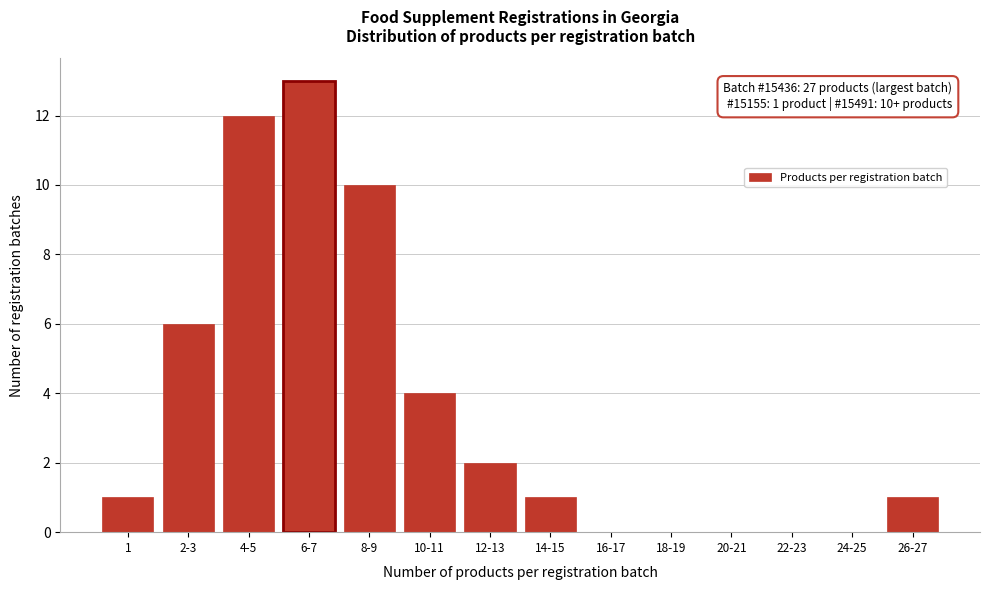

Reading right to left, extract all data points from this chart.

26-27=1	24-25=0	22-23=0	20-21=0	18-19=0	16-17=0	14-15=1	12-13=2	10-11=4	8-9=10	6-7=13	4-5=12	2-3=6	1=1